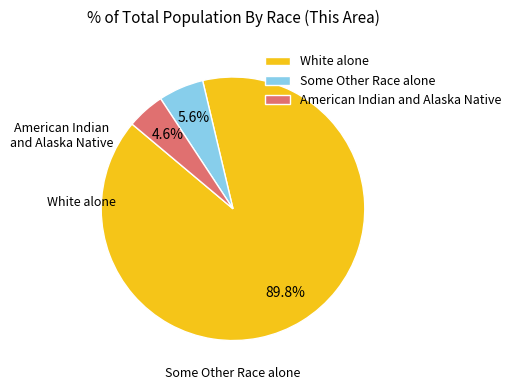

Combined, do American Indian and Alaska Native and Some Other Race alone account for over 50%?

No